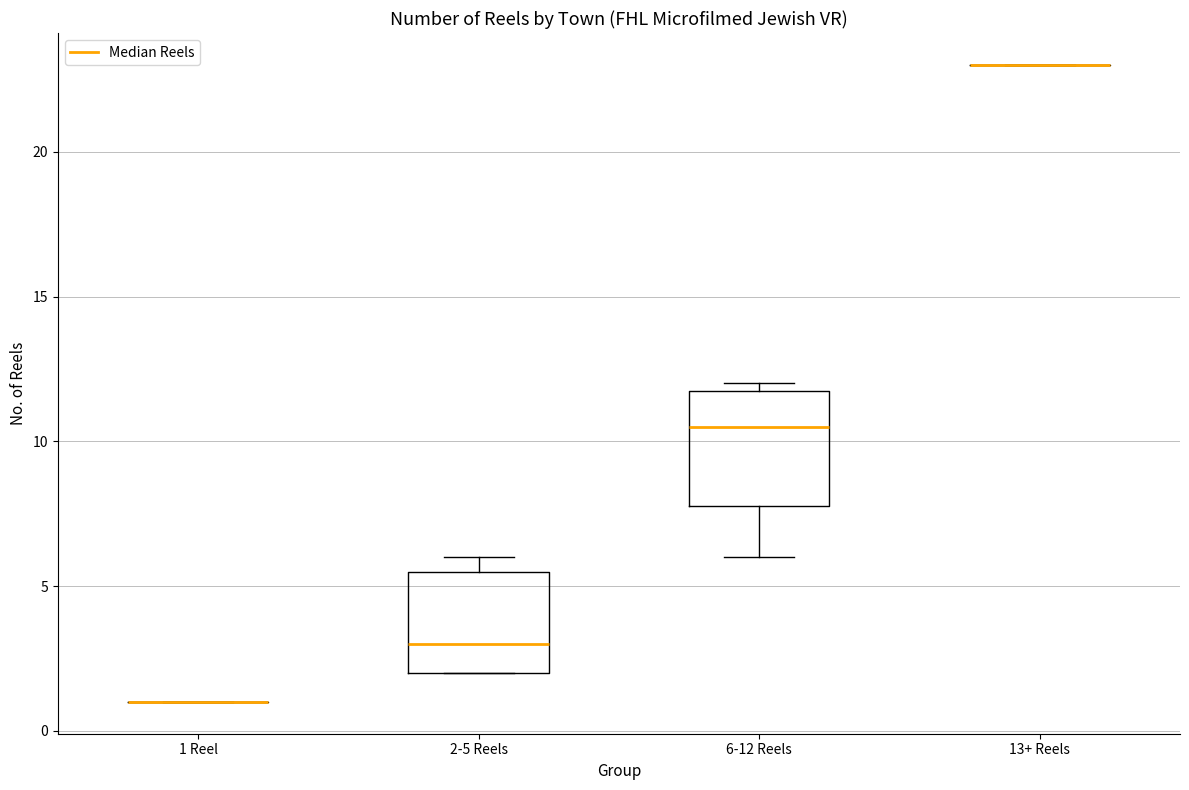

Comparing the boxes themselves (not the whiskers), which one is the tallest?

6-12 Reels